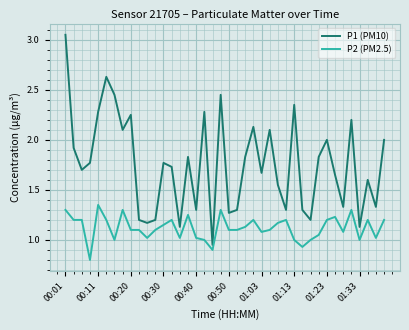

Count the number of data series in this chart.

2